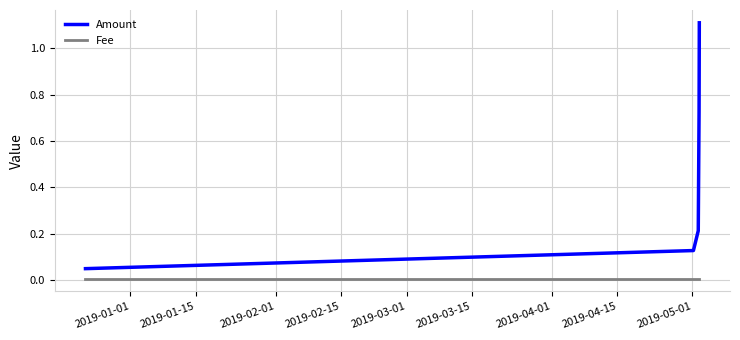

Which series has the largest total across all categories?

Amount